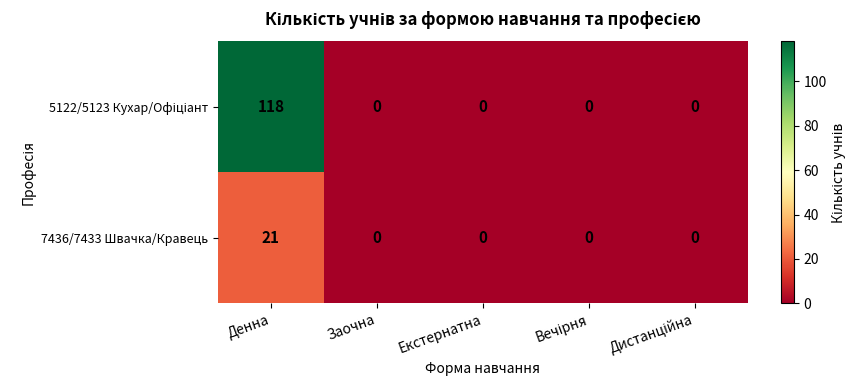

What is the greatest value displayed?

118